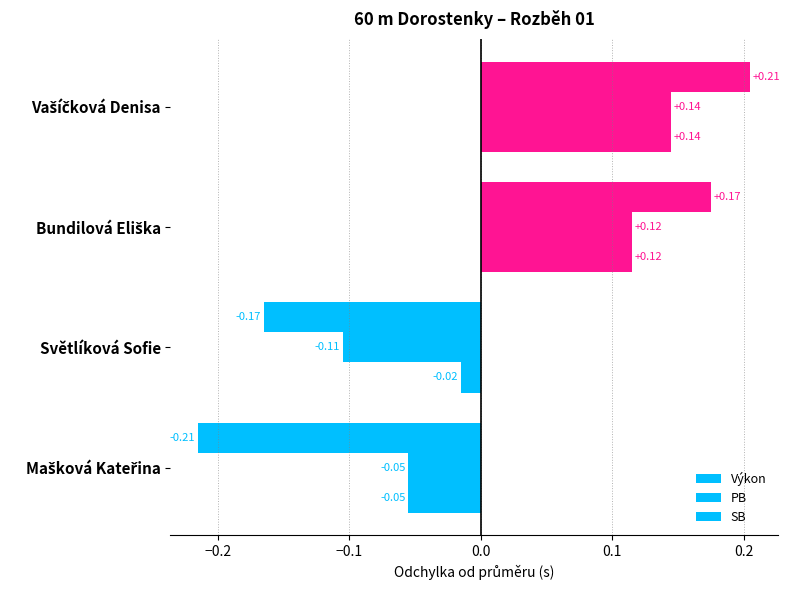

Which series has the widest spread of values?

Výkon